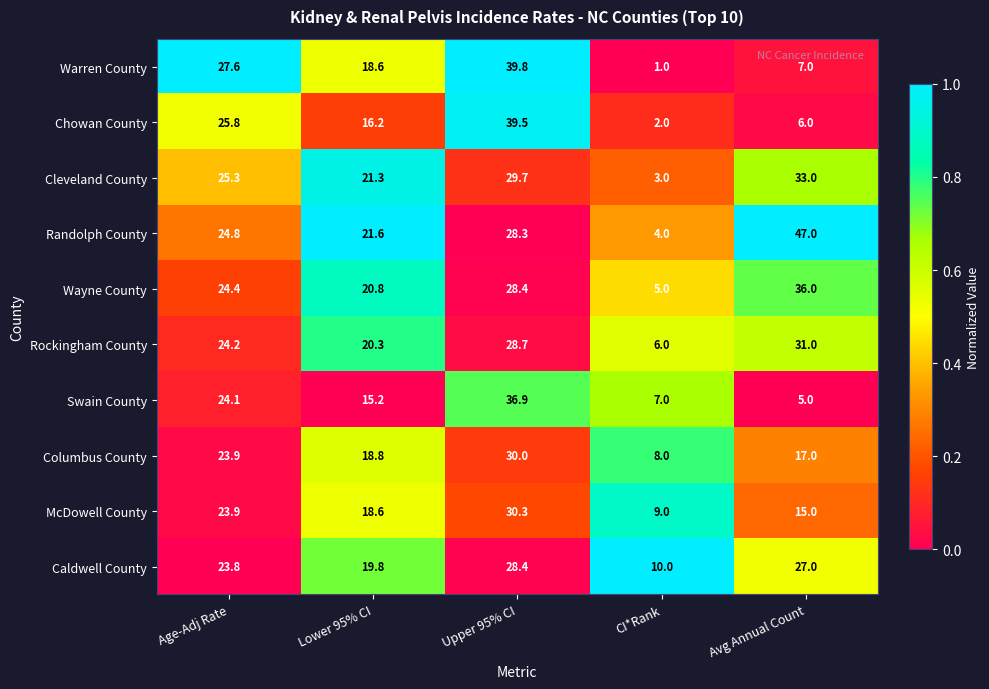

What is the sum of all McDowell County values?

96.8